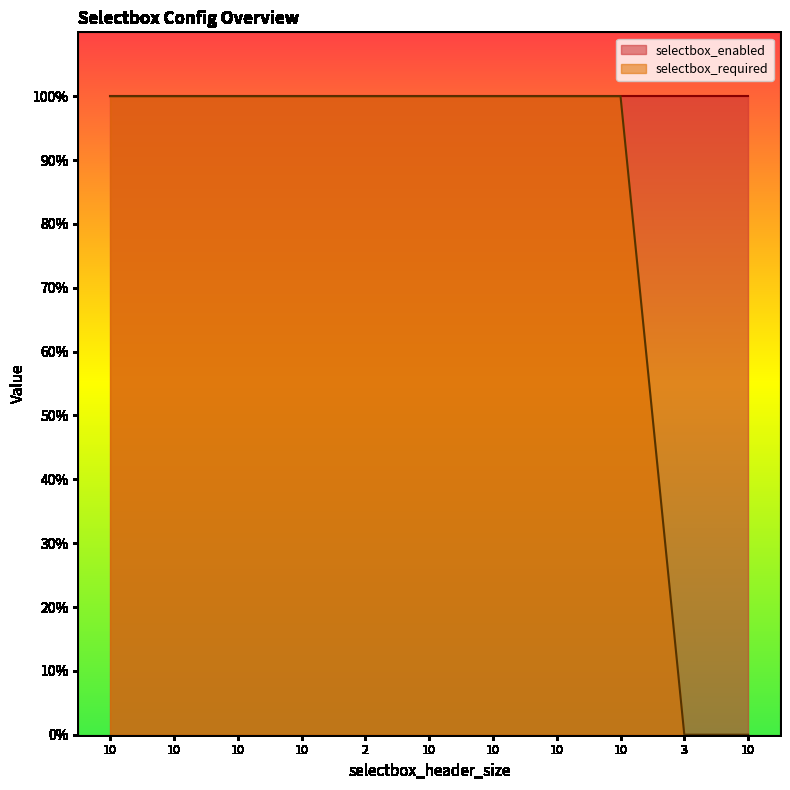

Reading left to right, extract all data points from this chart.

10=1	10=1	10=1	10=1	2=1	10=1	10=1	10=1	10=1	3=0	10=0